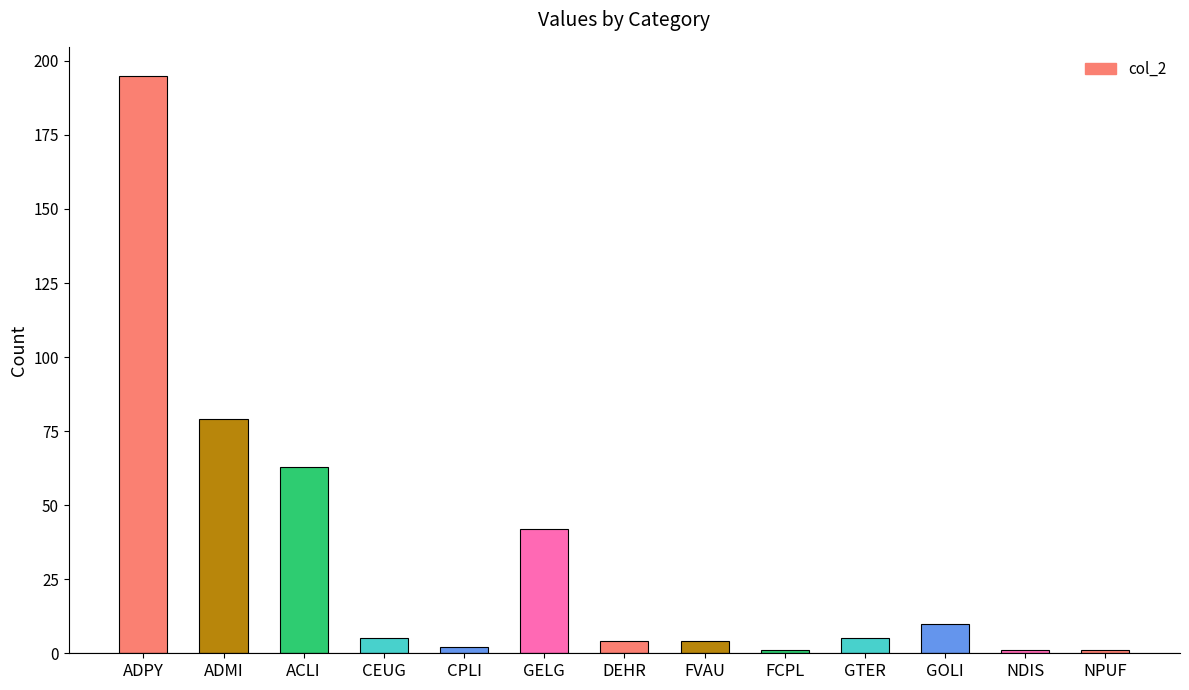

What is the sum of the values at FCPL and CEUG?

6